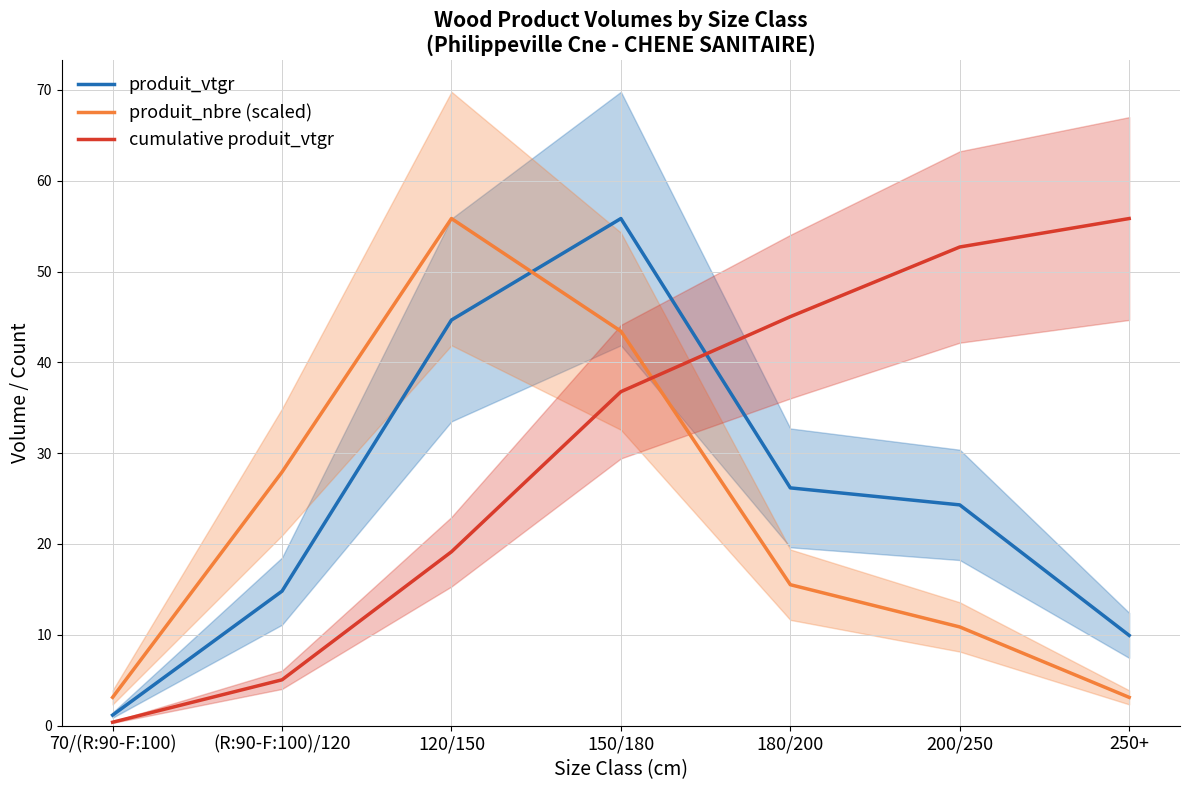

What is the total value across all series at 180/200?

86.7